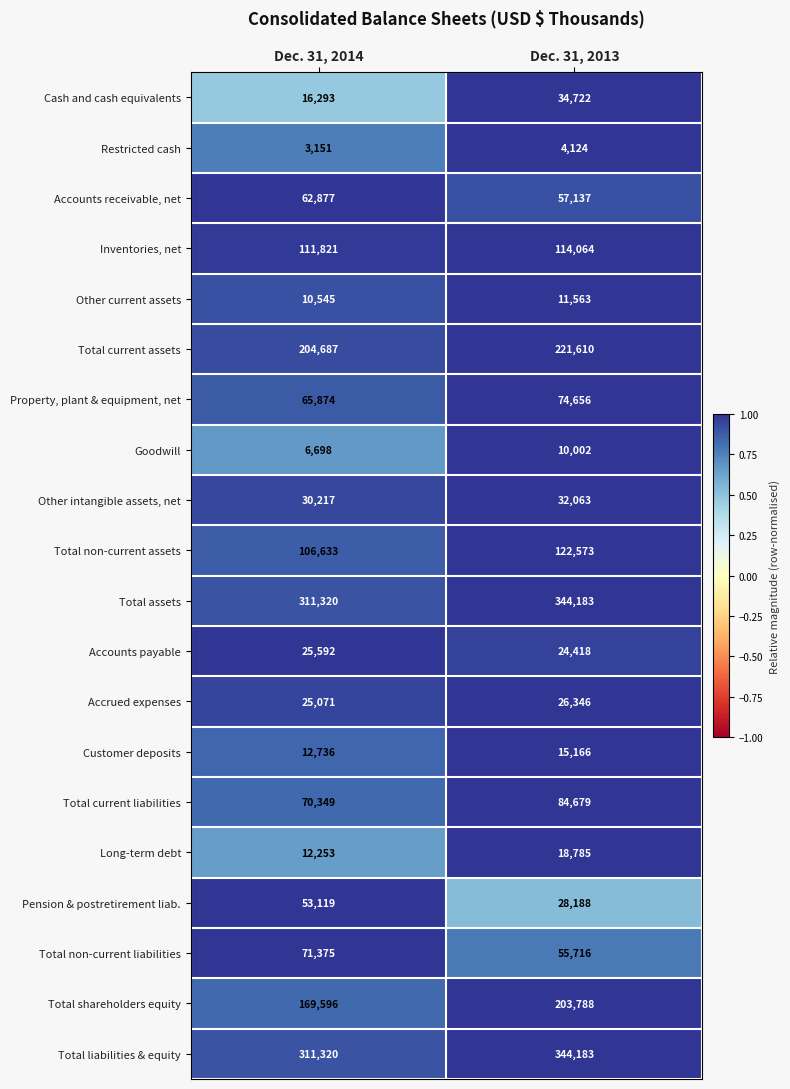

Rank the categories by Cash and cash equivalents value from lowest to highest.

Dec. 31, 2014, Dec. 31, 2013